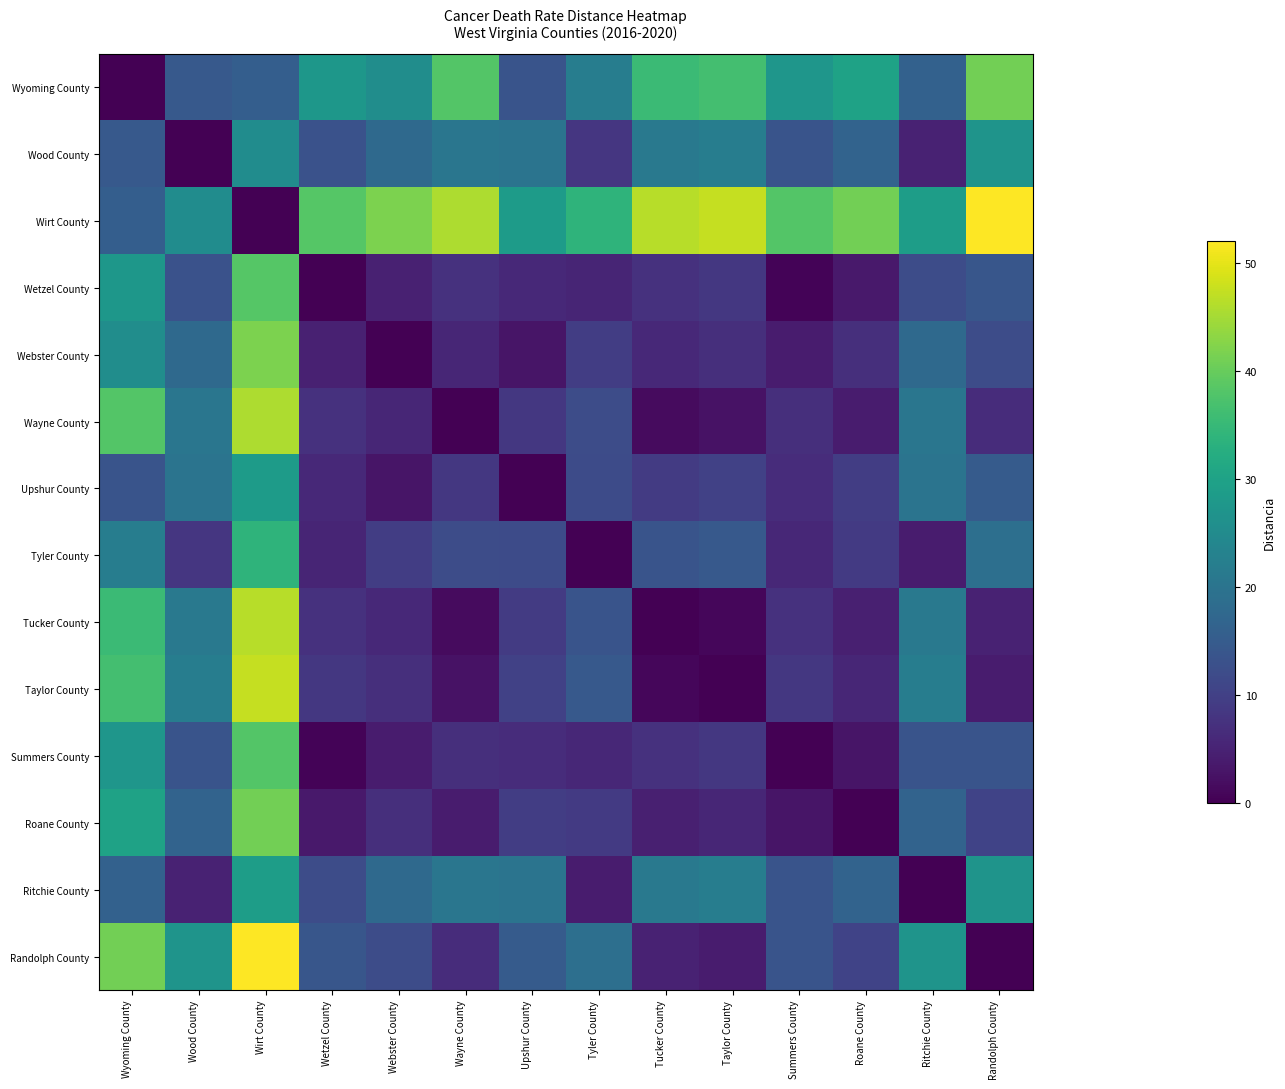

List the series in order of their peak value, highest first.

Wirt County, Randolph County, Taylor County, Tucker County, Wayne County, Webster County, Wyoming County, Roane County, Wetzel County, Summers County, Tyler County, Ritchie County, Upshur County, Wood County